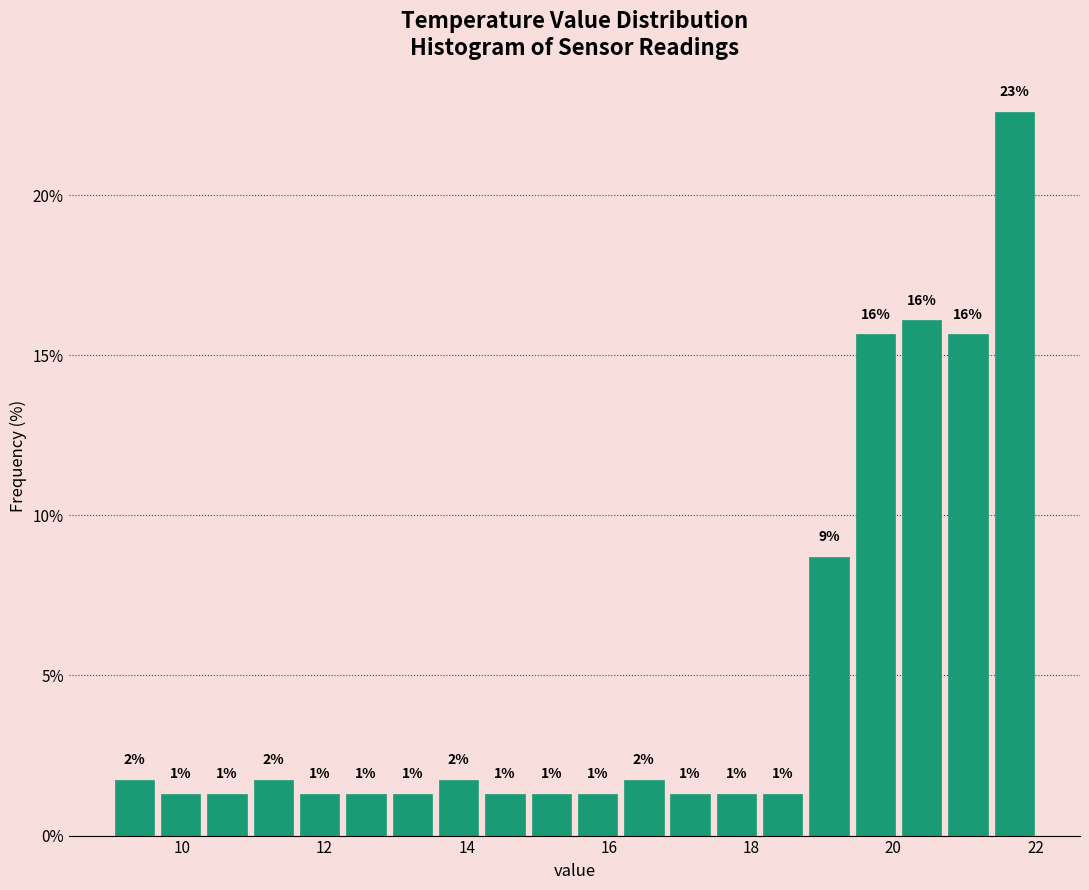

Around what value on the x-axis is the tallest bar? Give the approximate position of its centre, as read against the axis.

21.8